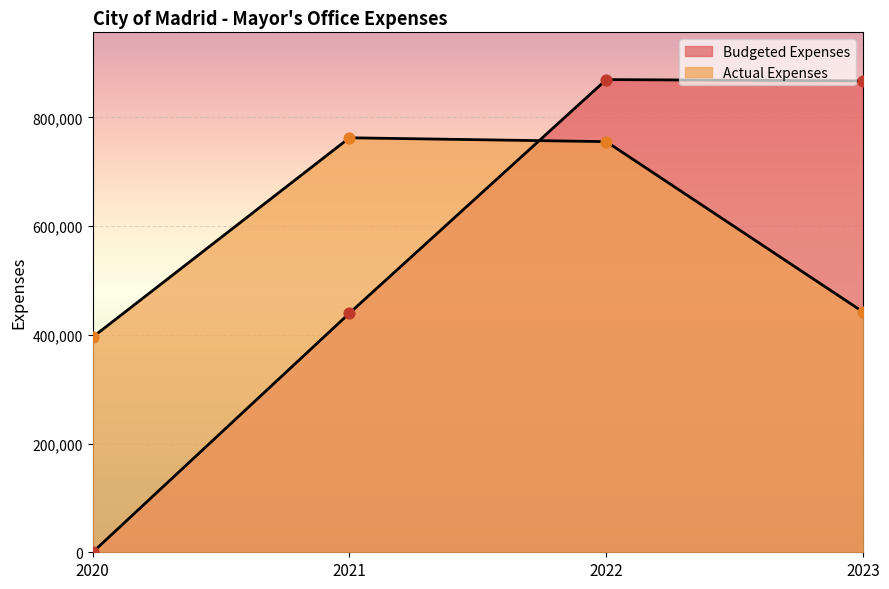

Is the value of Actual Expenses at 2022 greater than the value of Budgeted Expenses at 2020?

Yes